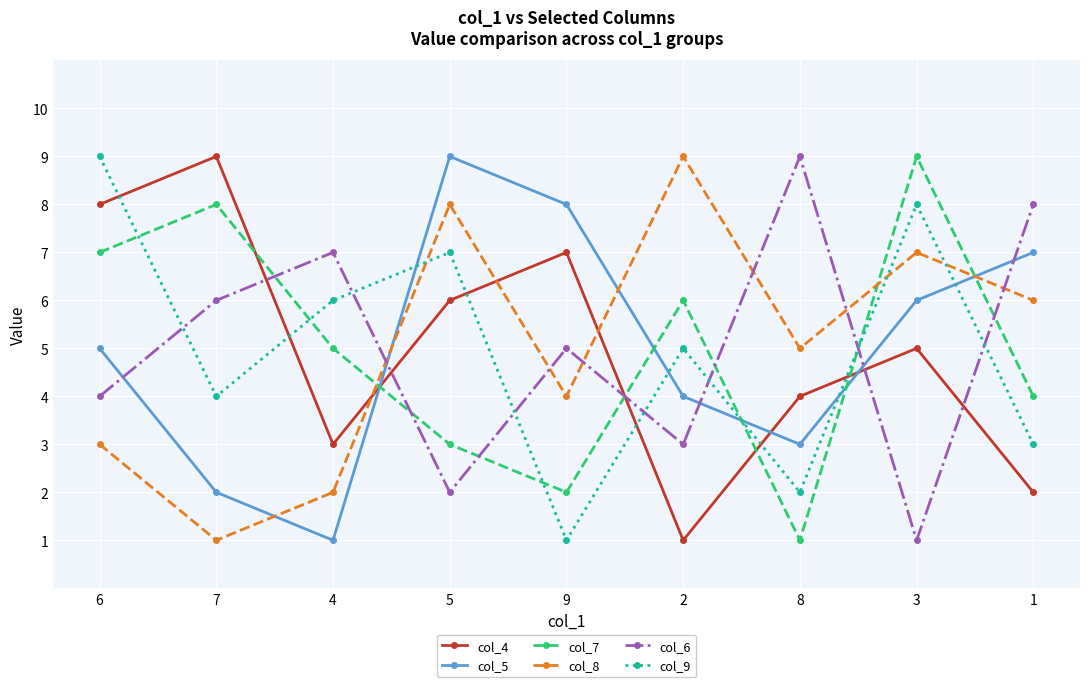

Read the col_5 value at 3.

6